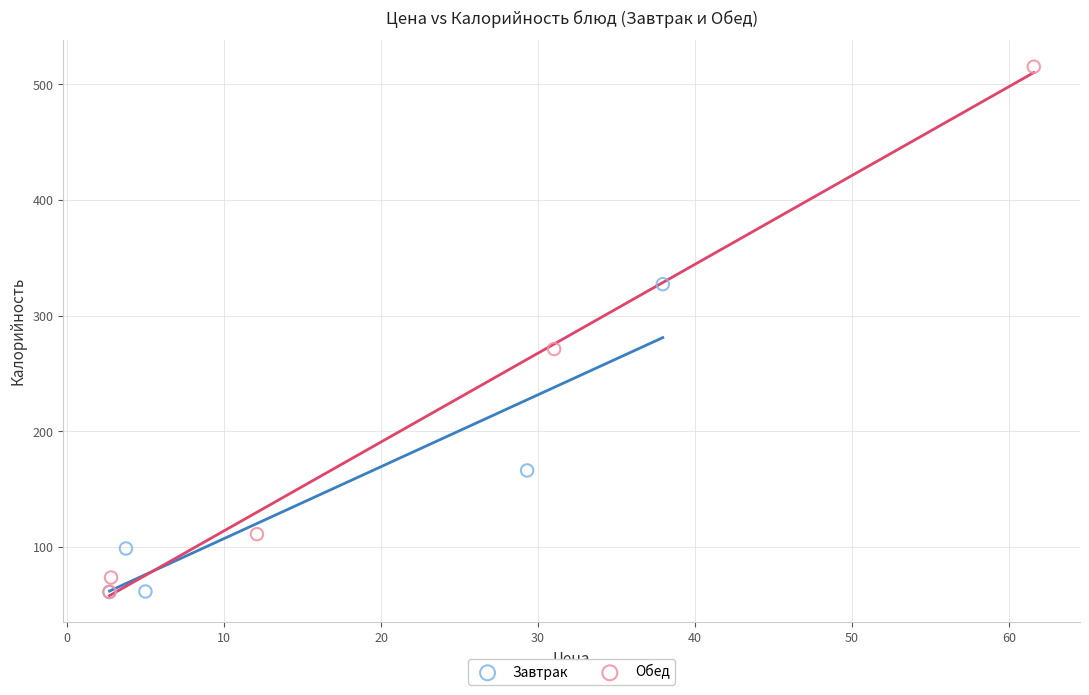

Which series contains the highest Y value?

Обед